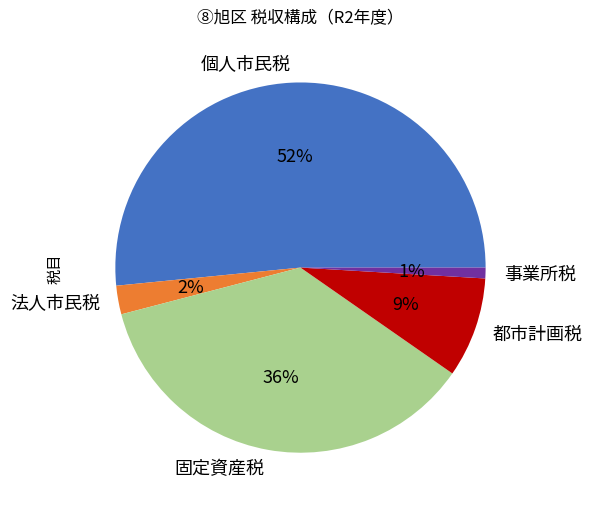

How many segments does this pie chart have?

5